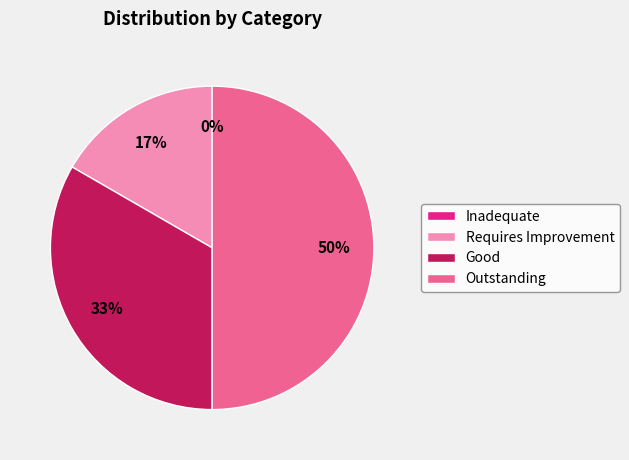

Which slice is the smallest?

Inadequate